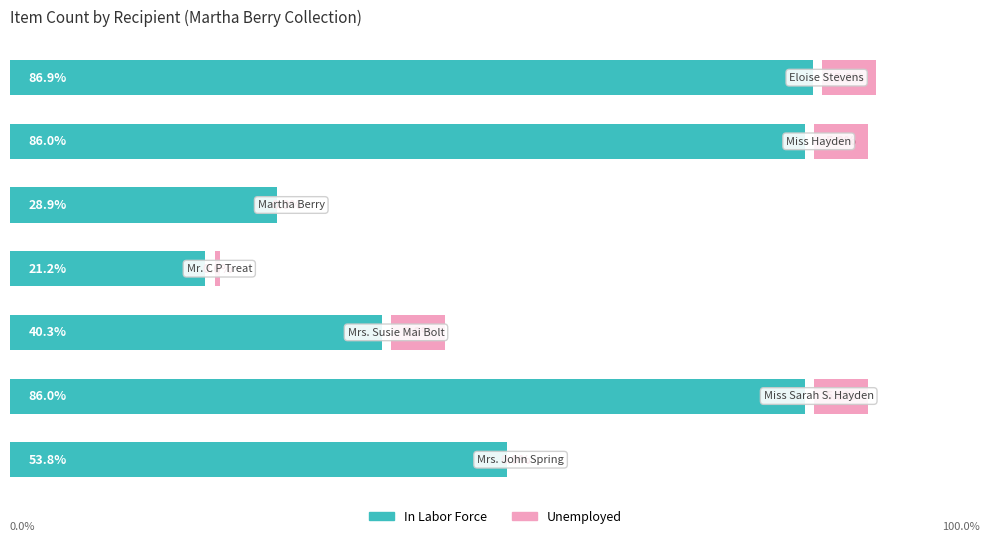

How many distinct data groups are displayed?

2